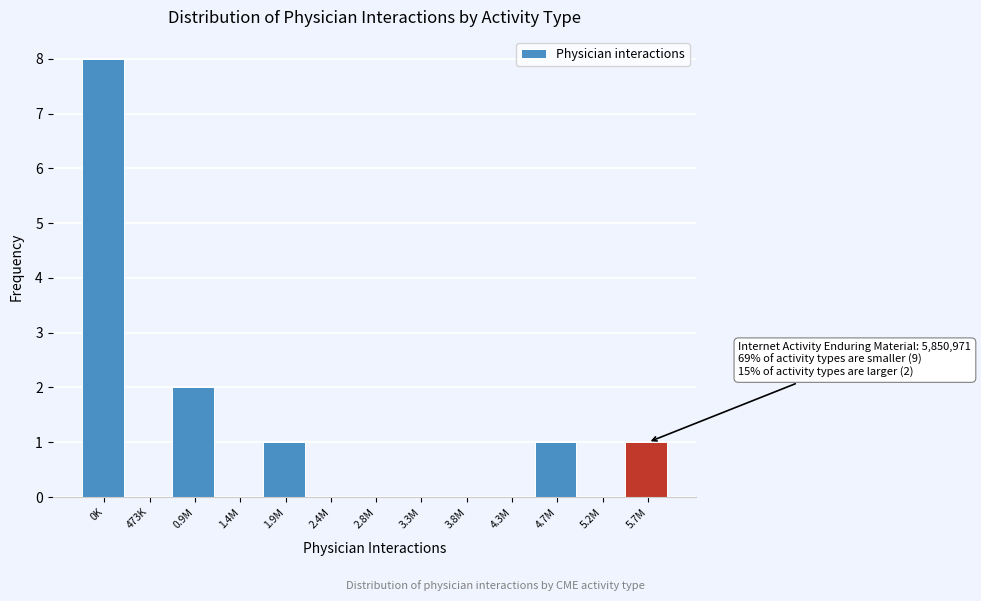

Reading left to right, list all the values displayed in this chart.

0K=8	473K=0	0.9M=2	1.4M=0	1.9M=1	2.4M=0	2.8M=0	3.3M=0	3.8M=0	4.3M=0	4.7M=1	5.2M=0	5.7M=1